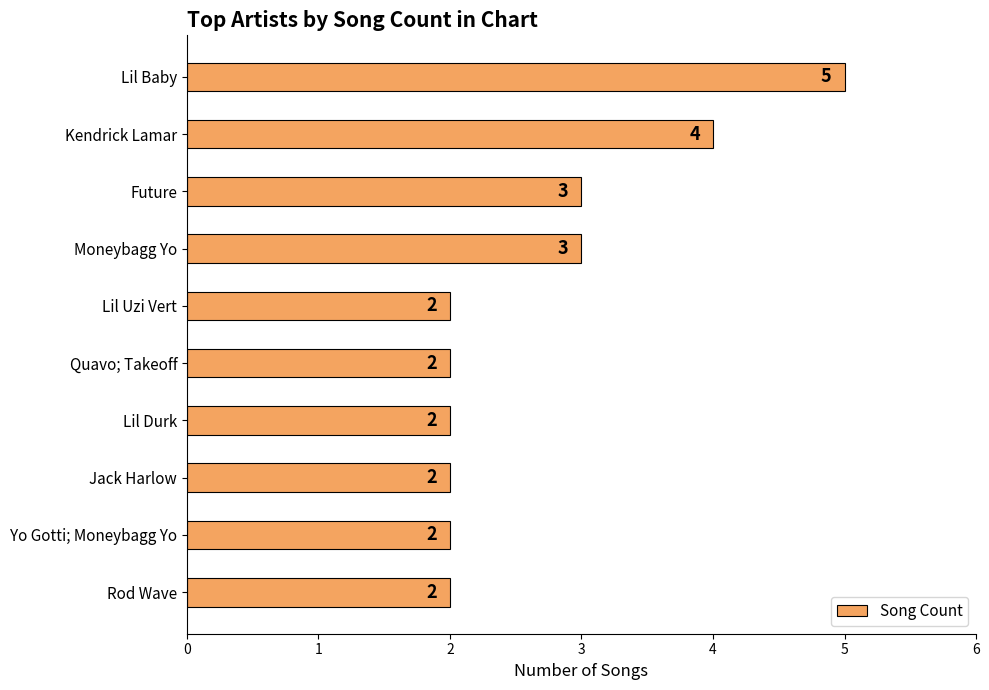

What is the greatest value displayed?

5